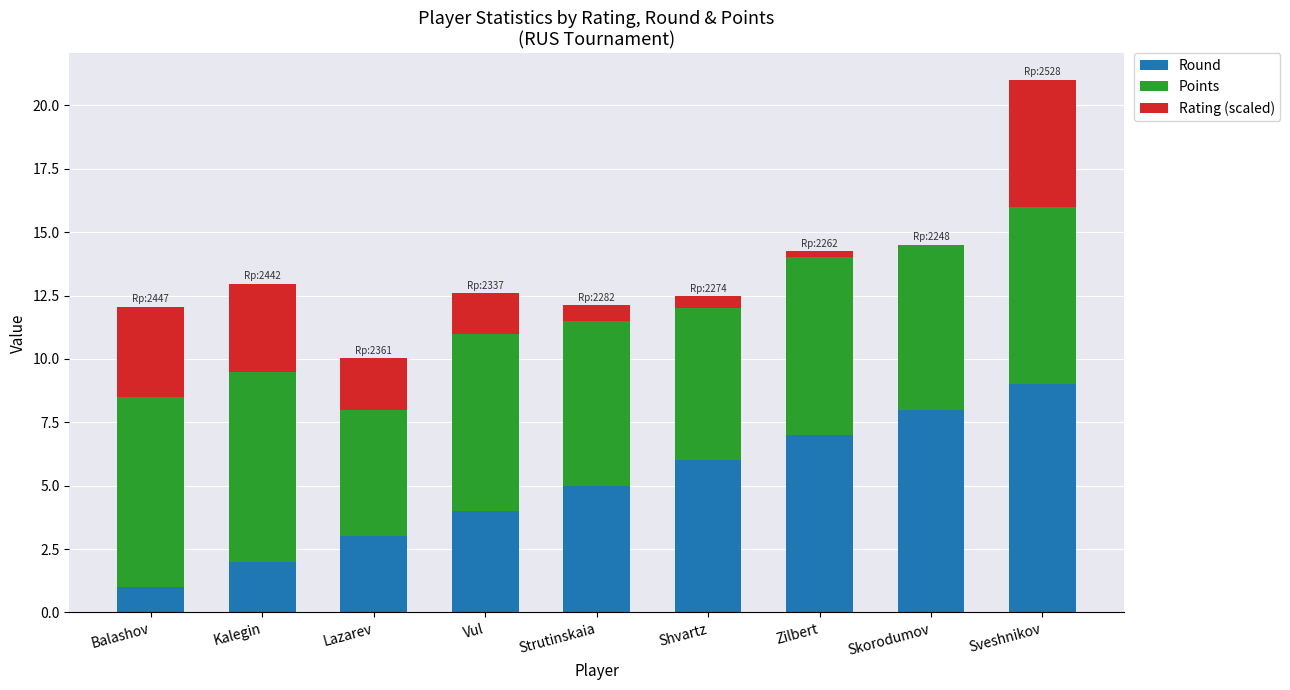

What value does the Round series have at Shvartz?

6.0